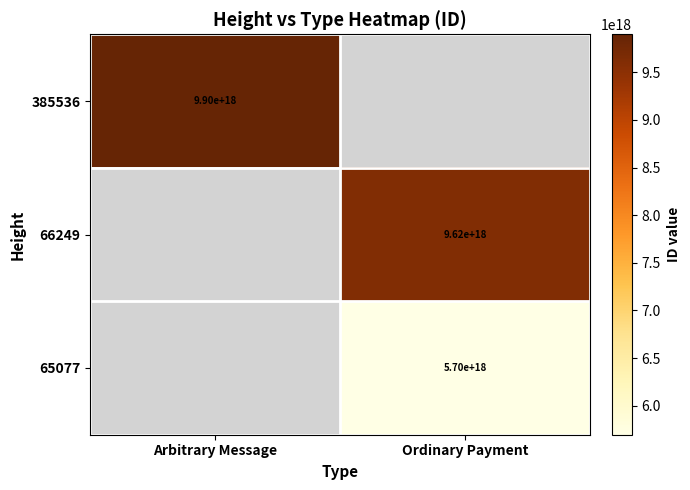

At which category does the chart reach its peak across all series?

Arbitrary Message